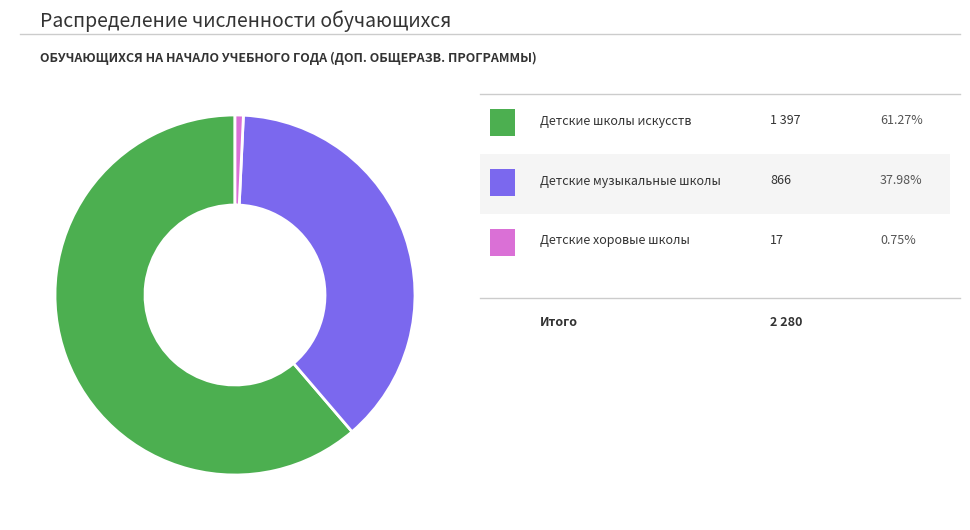

Does any single category account for the majority?

Yes